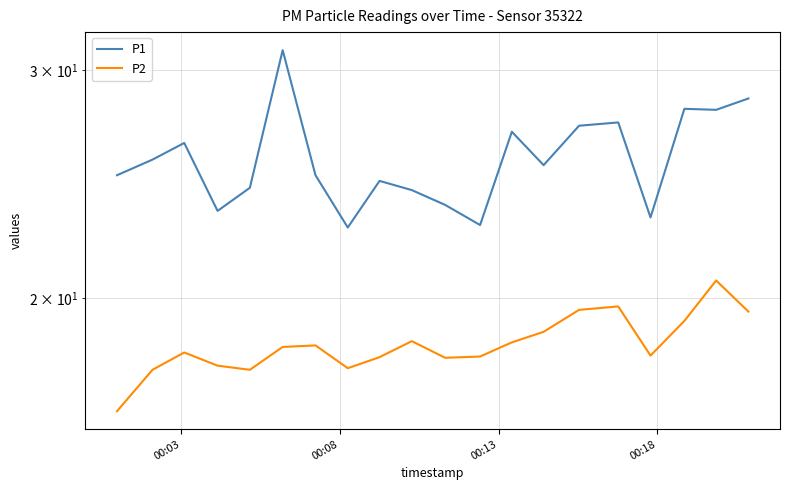

True or false: P1 and P2 cross at least once.

False